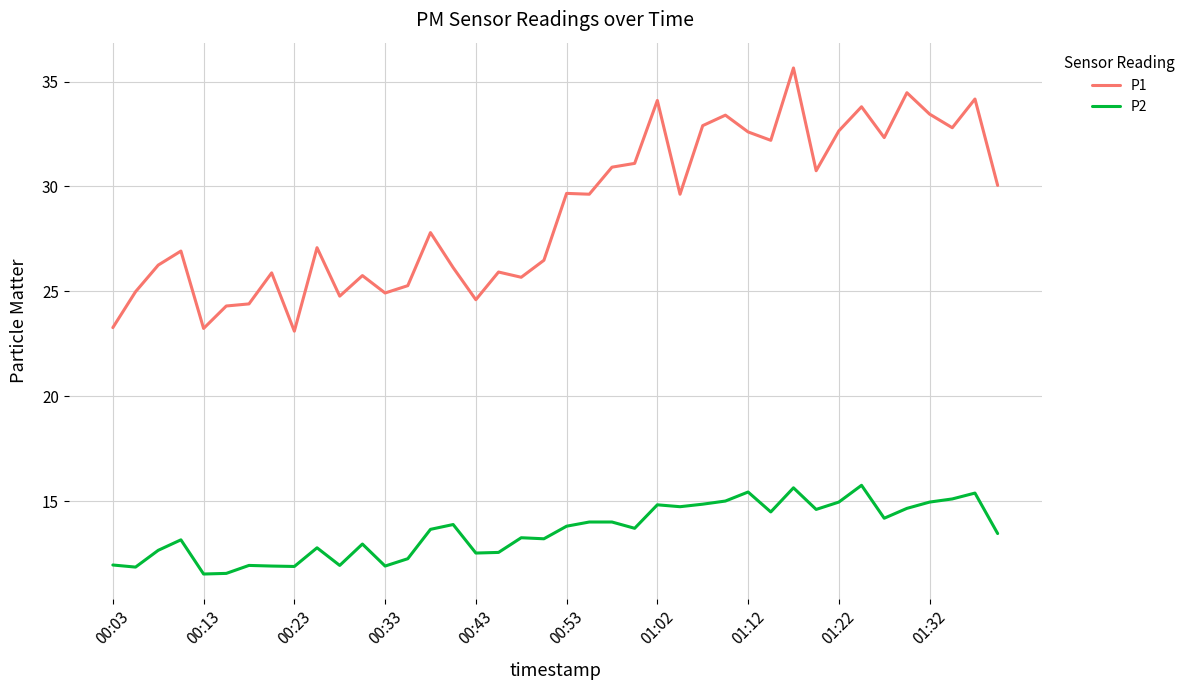

What is the difference between the maximum and minimum values in the P2 series?

4.2